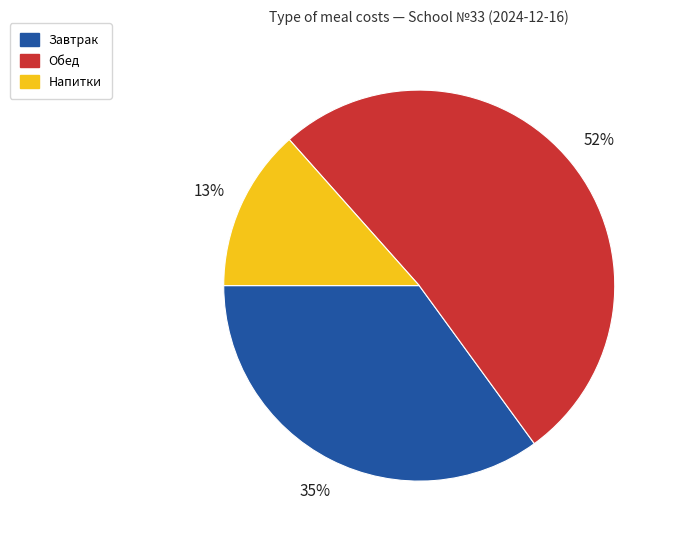

Is there a majority slice in this chart?

Yes